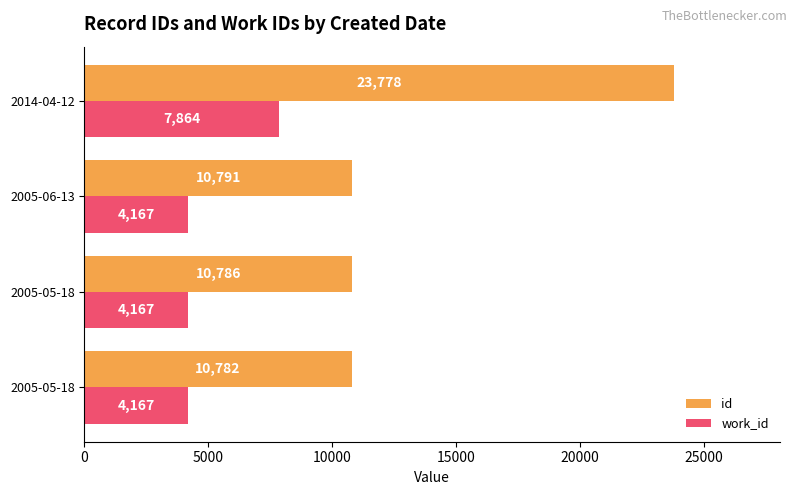

At how many categories does at least one series exceed 19240?

1